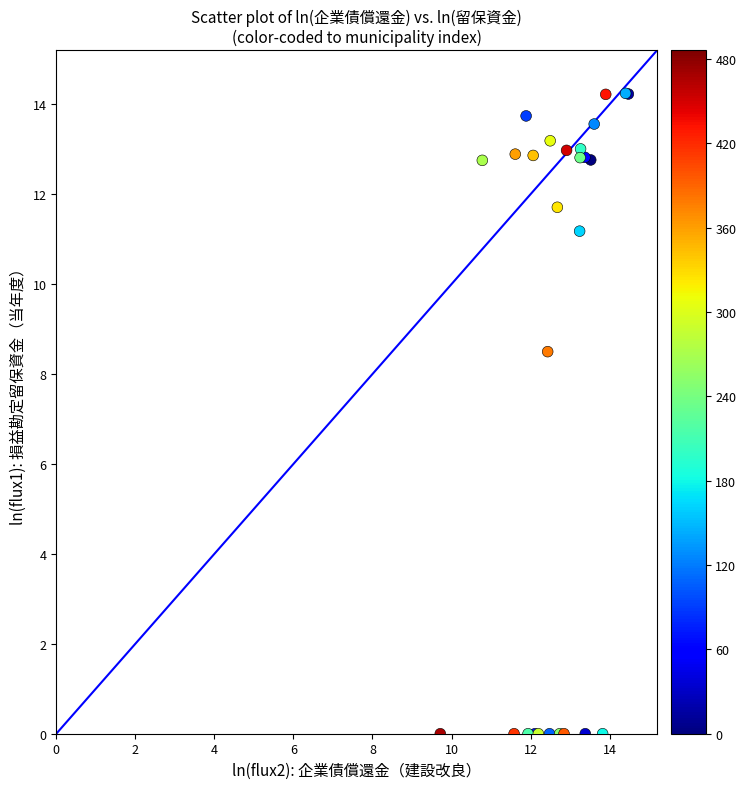

What Y value in the scatter plot is closest to 7?

8.5